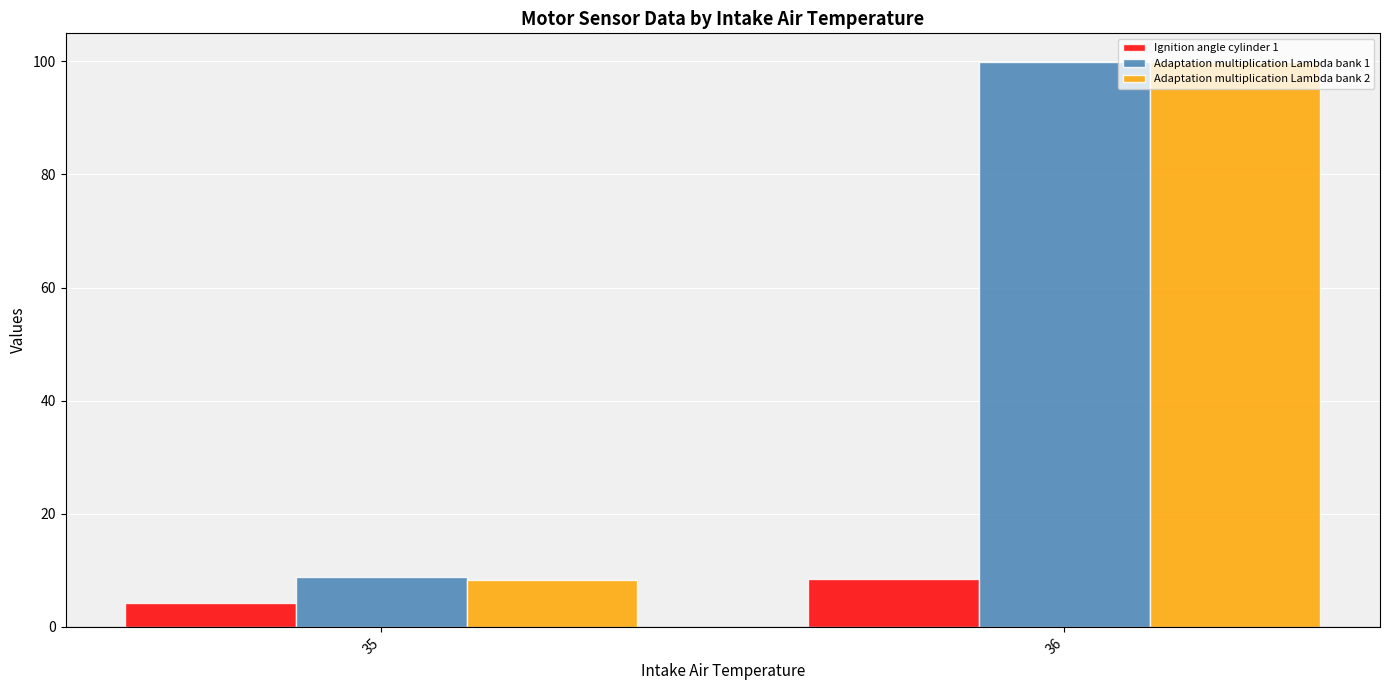

What is the difference between the Adaptation multiplication Lambda bank 2 values at 35 and 36?

91.7